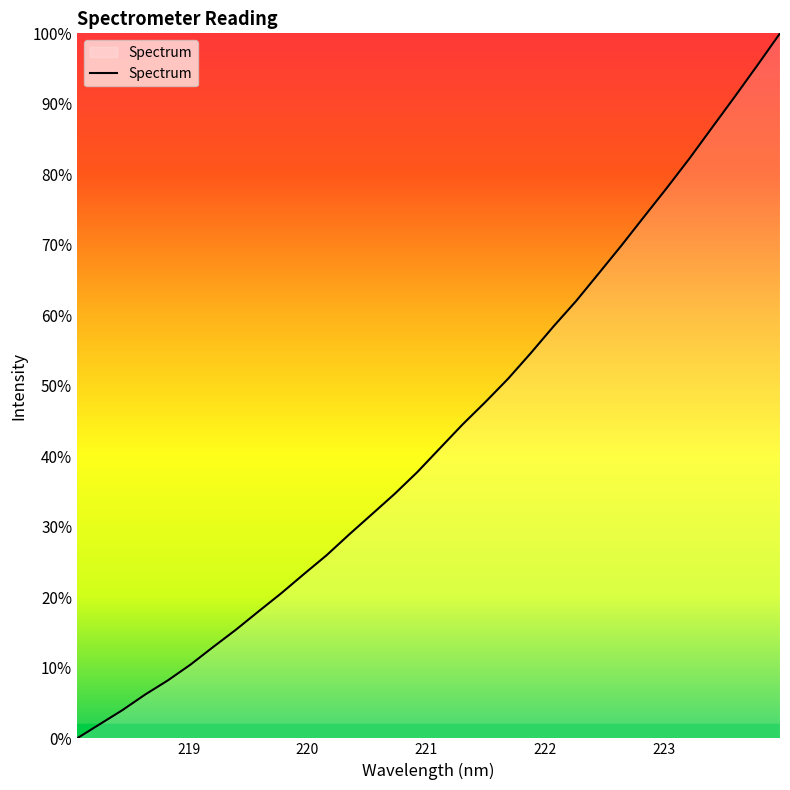

What is the difference between the maximum and minimum values?

100.0